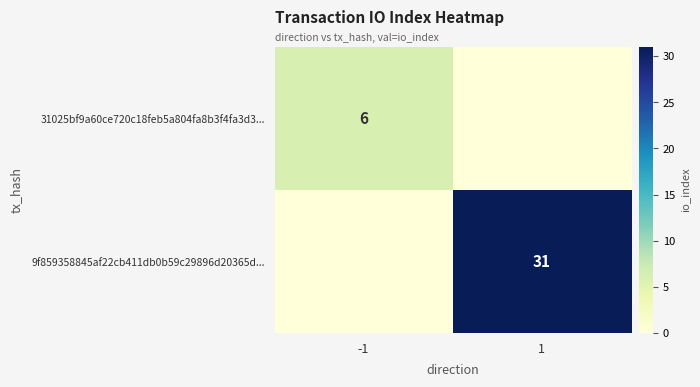

How many distinct data groups are displayed?

2